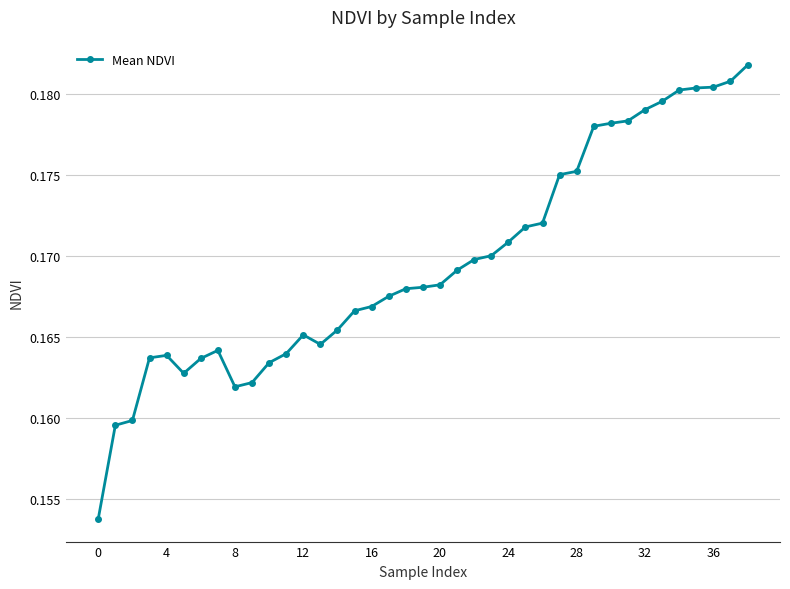

True or false: the data has more than 0 interior local peaks.

True